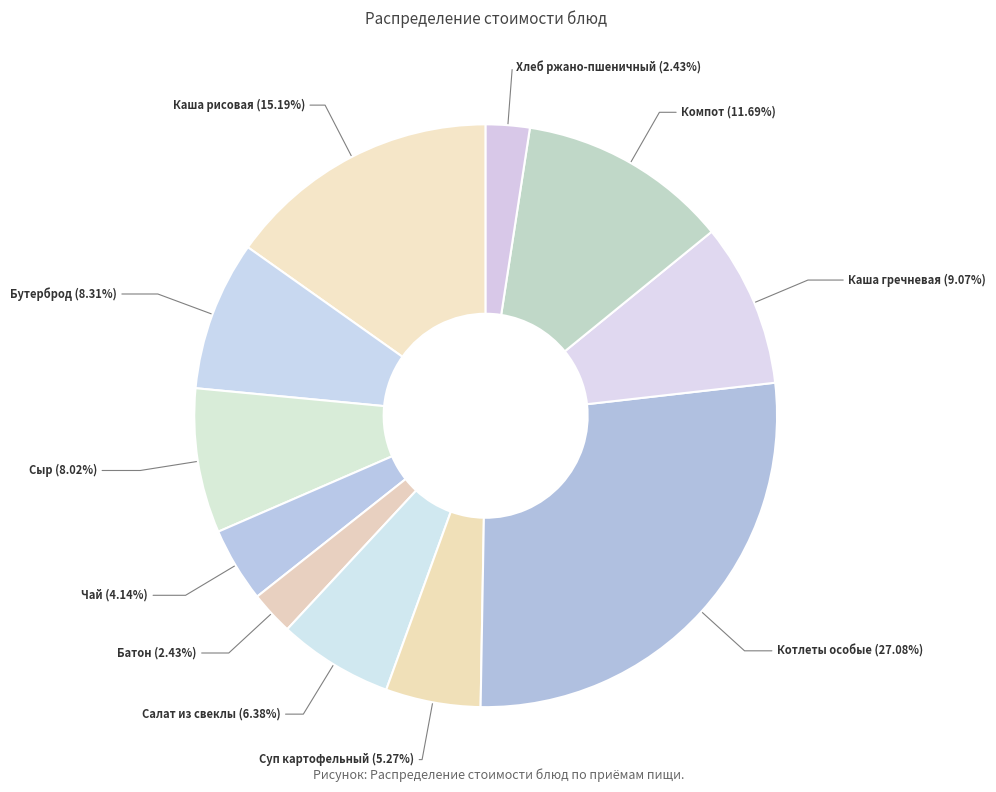

How many segments does this pie chart have?

11